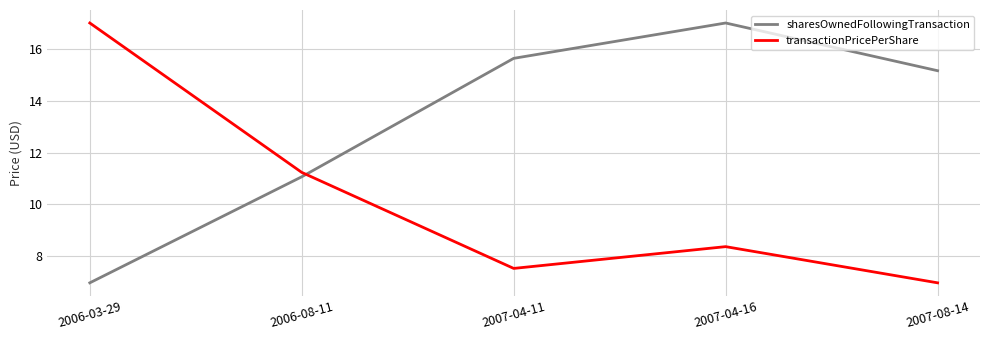

What position from the left is 2007-04-11?

3